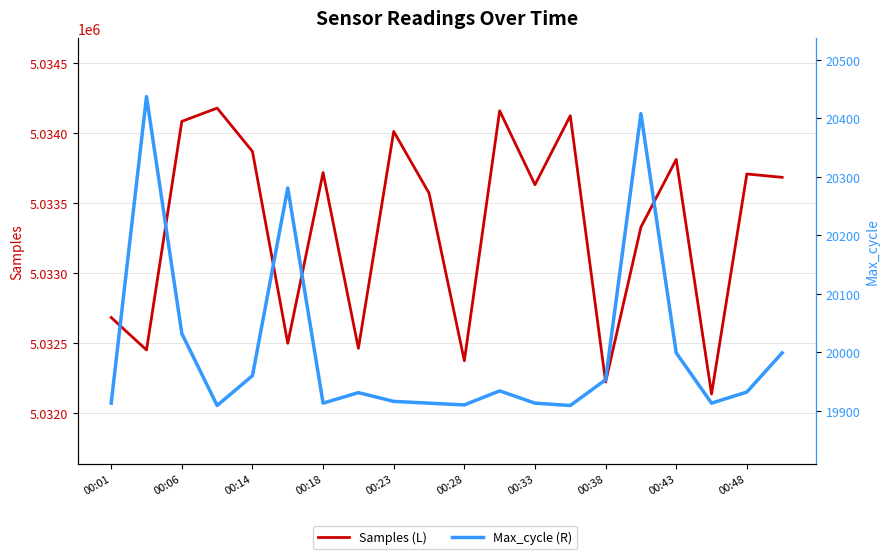

What is the sum of the Samples (L) values at 00:23 and 00:48?

10067720